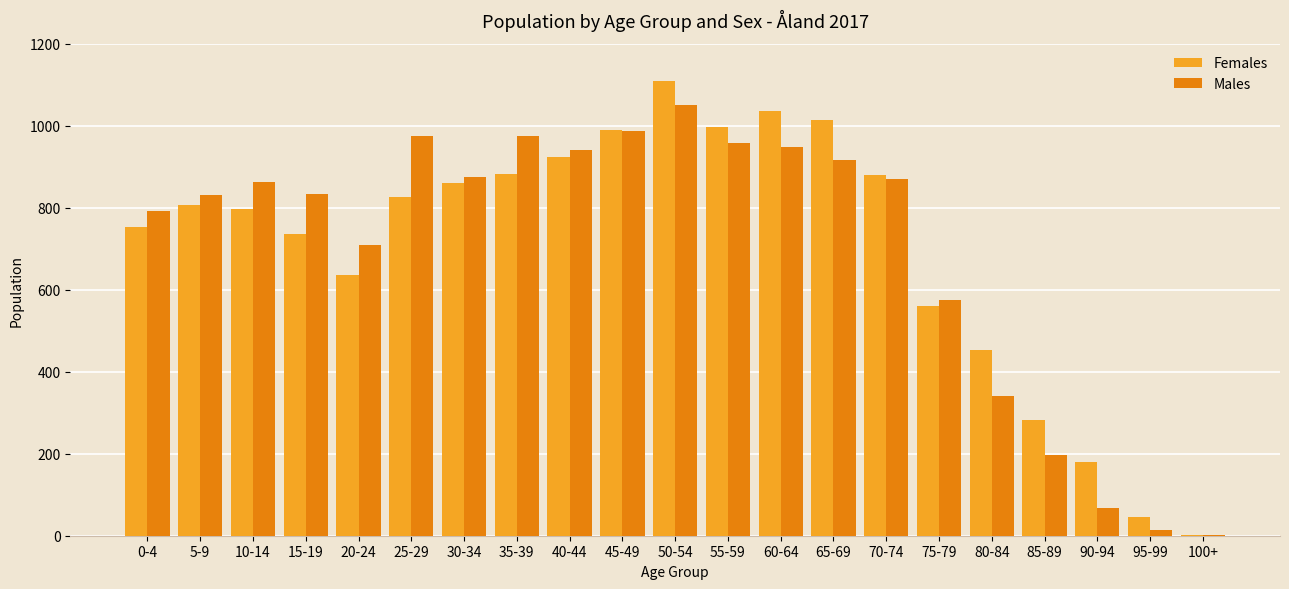

The value of Males at 35-39 is 974. True or false?

True